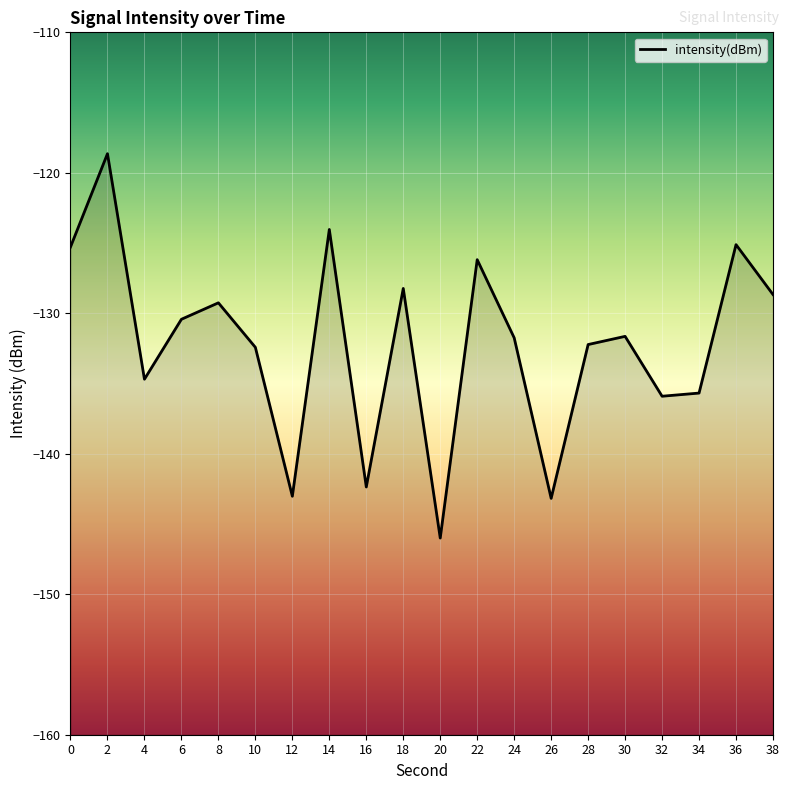

Is it true that the value at 4 is -134.7?

True